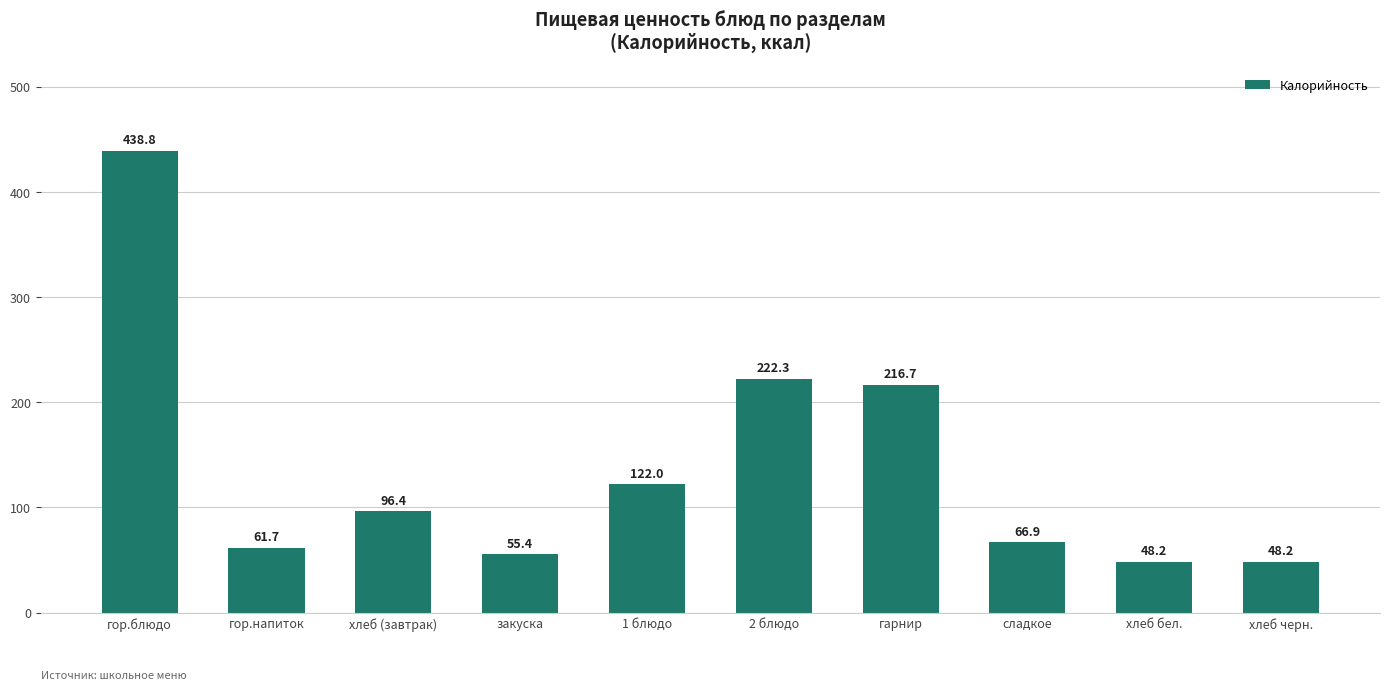

Between хлеб (завтрак) and хлеб бел., which is larger?

хлеб (завтрак)